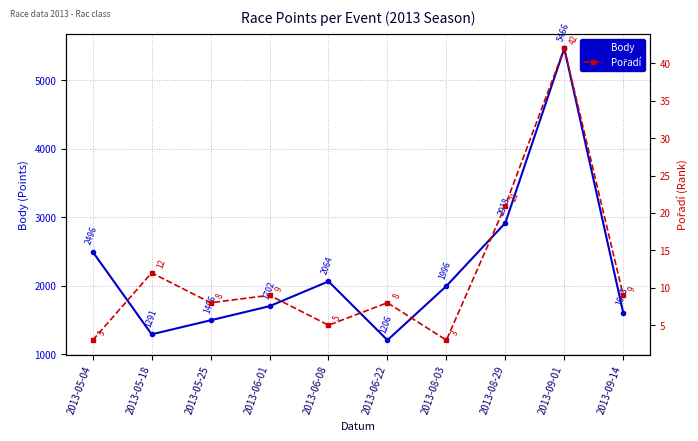

At which category does the chart reach its peak across all series?

2013-09-01